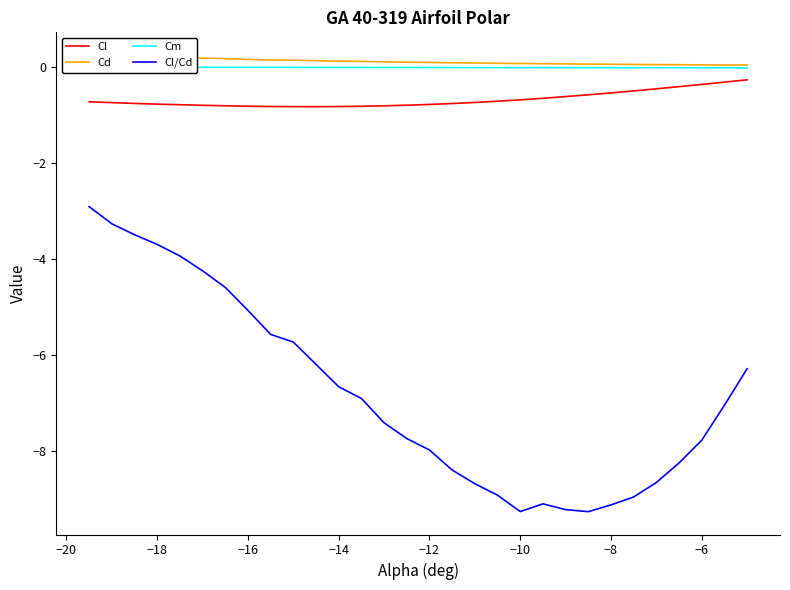

At how many categories does at least one series exceed -6?

30